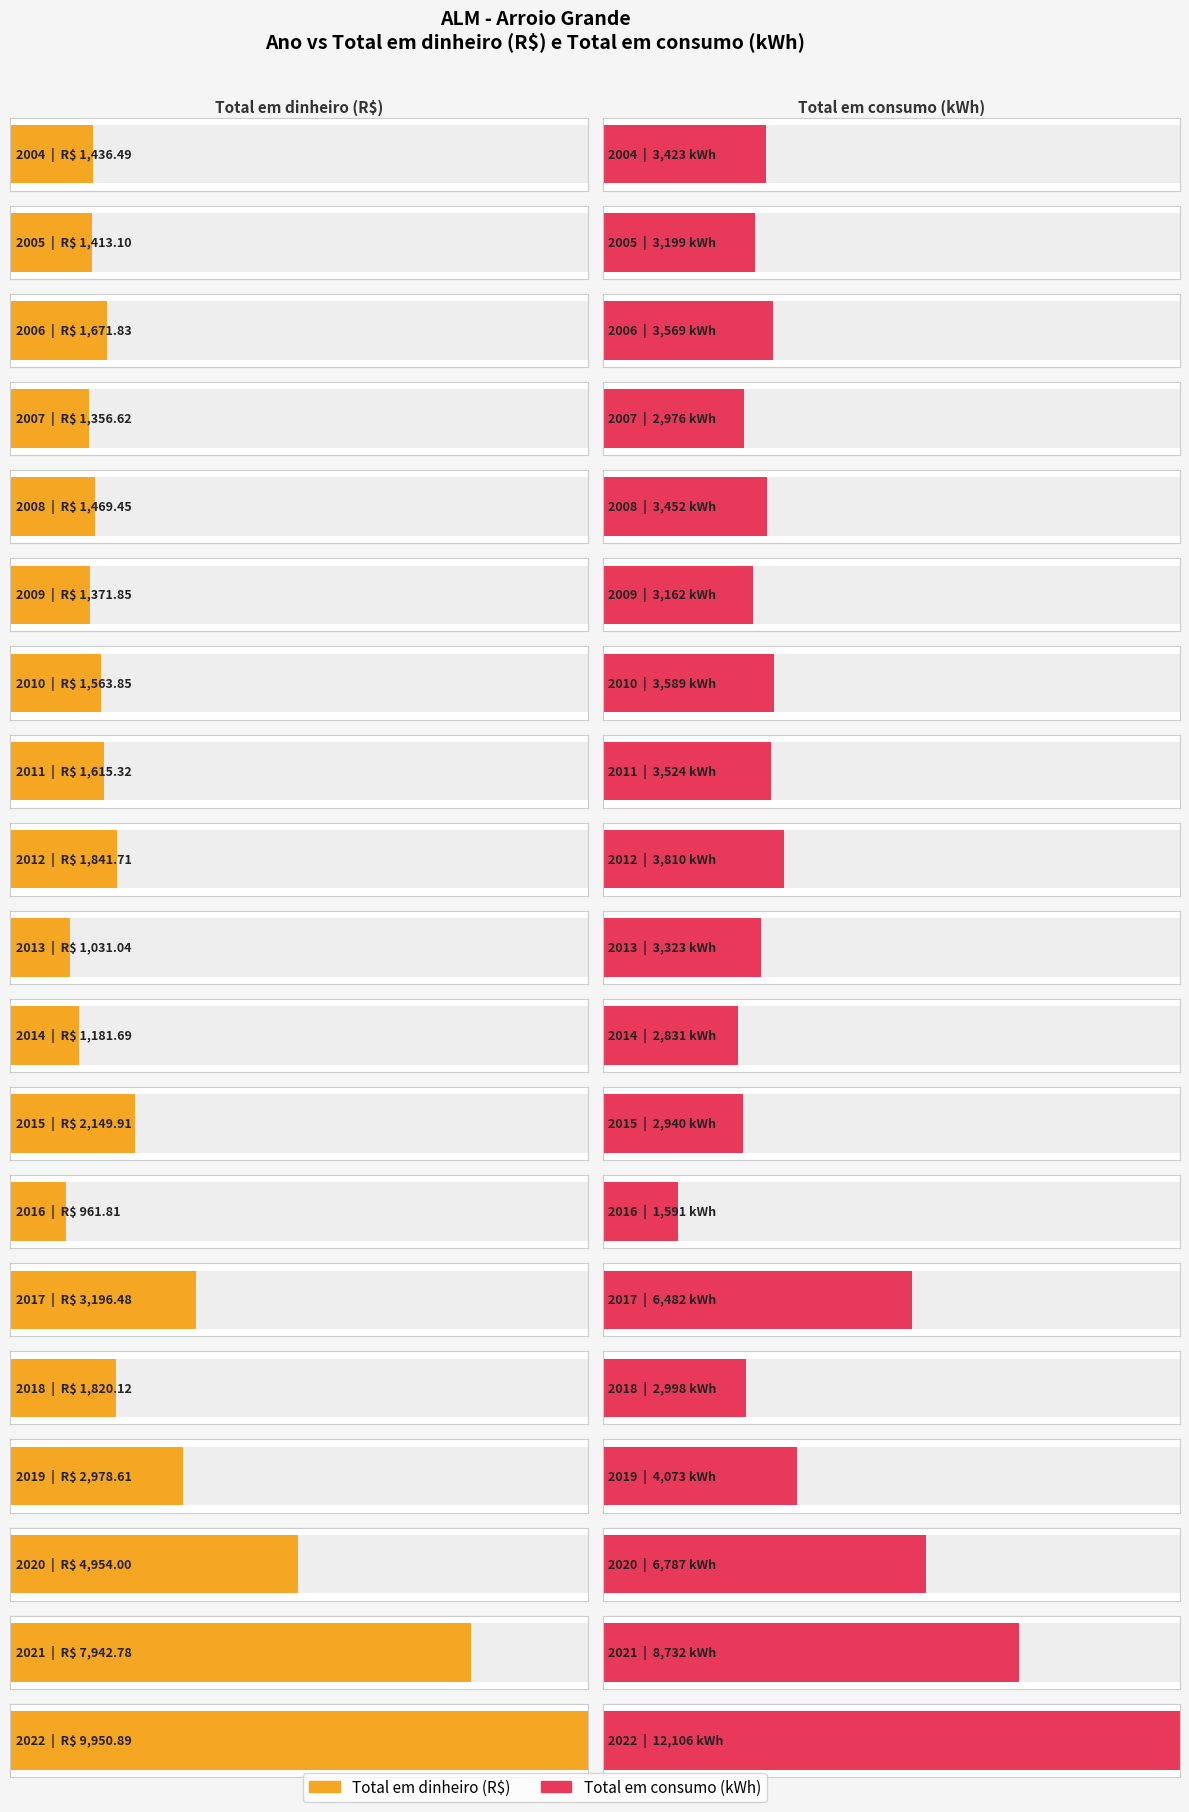

How many groups of bars are there?

19